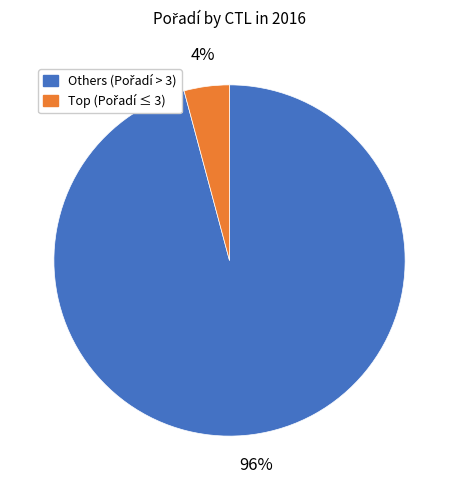

To the nearest percent, what is the average slice percentage?

50%